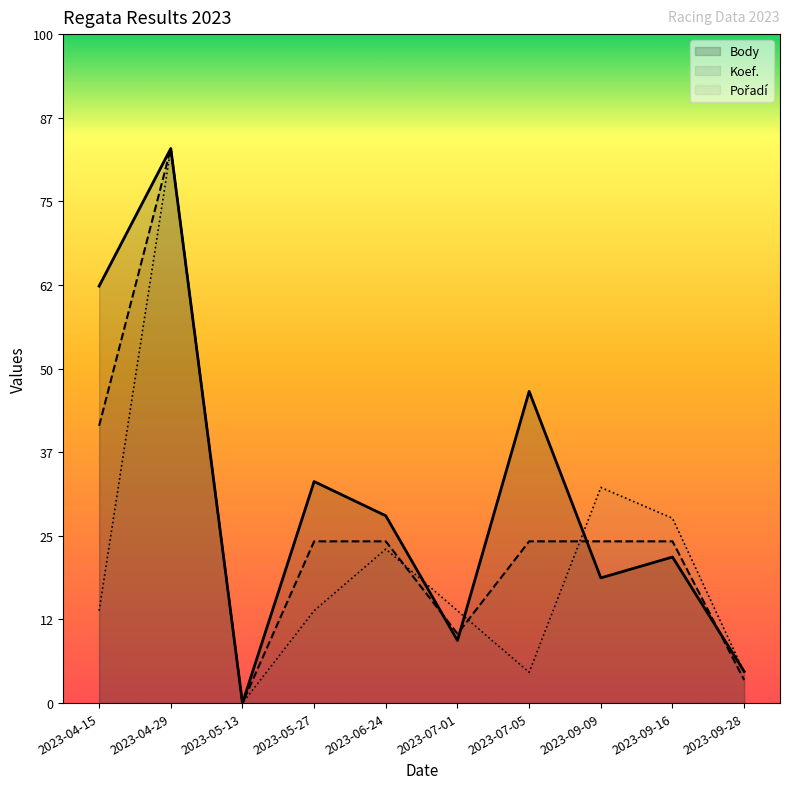

Reading right to left, what are all the values shown in this chart?

Body: 2023-09-28=946.0	2023-09-16=4367.0	2023-09-09=3743.0	2023-07-05=9320.0	2023-07-01=1872.0	2023-06-24=5600.0	2023-05-27=6623.0	2023-05-13=0.0	2023-04-29=16580.0	2023-04-15=12466.0
Koef.: 2023-09-28=690.8	2023-09-16=4835.6	2023-09-09=4835.6	2023-07-05=4835.6	2023-07-01=2072.4	2023-06-24=4835.6	2023-05-27=4835.6	2023-05-13=0.0	2023-04-29=16579.3	2023-04-15=8289.7
Pořadí: 2023-09-28=921.1	2023-09-16=5526.4	2023-09-09=6447.4	2023-07-05=921.1	2023-07-01=2763.2	2023-06-24=4605.3	2023-05-27=2763.2	2023-05-13=0.0	2023-04-29=16579.1	2023-04-15=2763.2